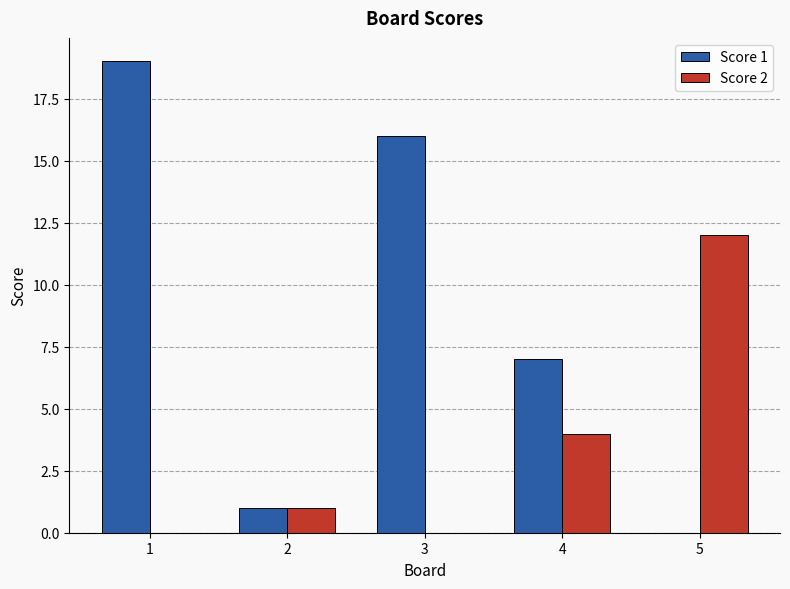

Reading right to left, extract all data points from this chart.

Score 1: 0	7	16	1	19
Score 2: 12	4	0	1	0